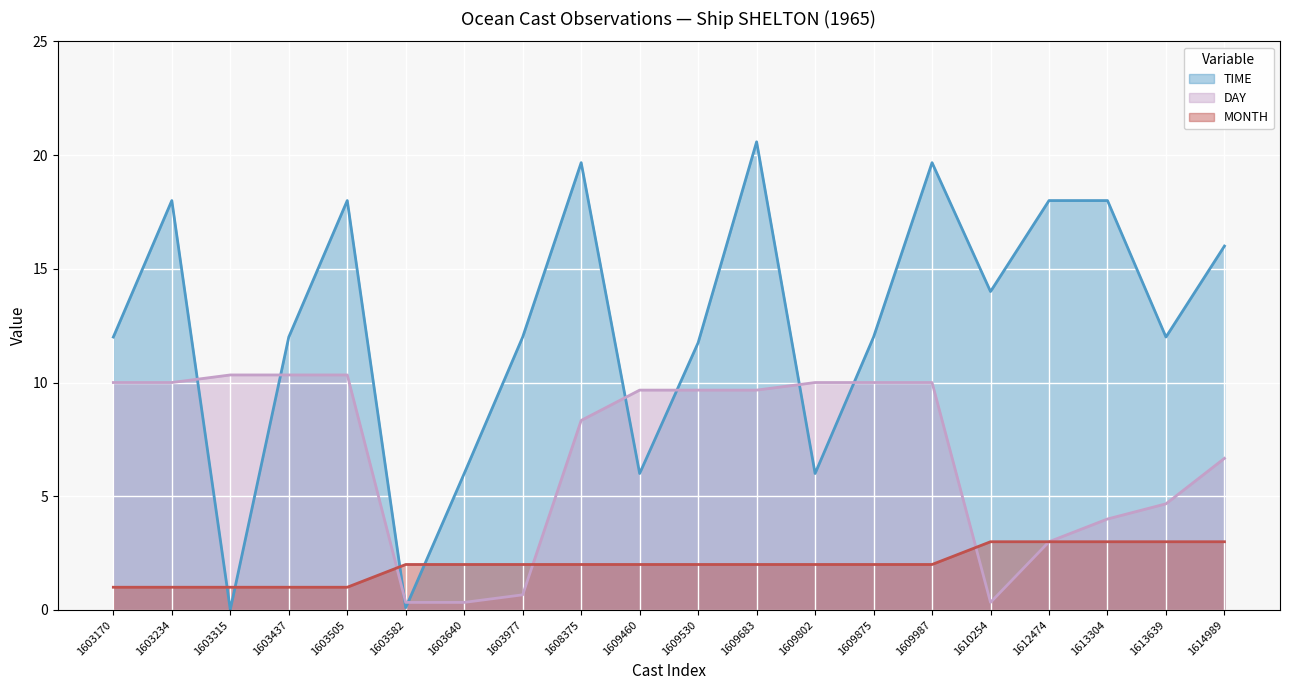

Which has a higher value, 1612474 or 1609802?

1612474